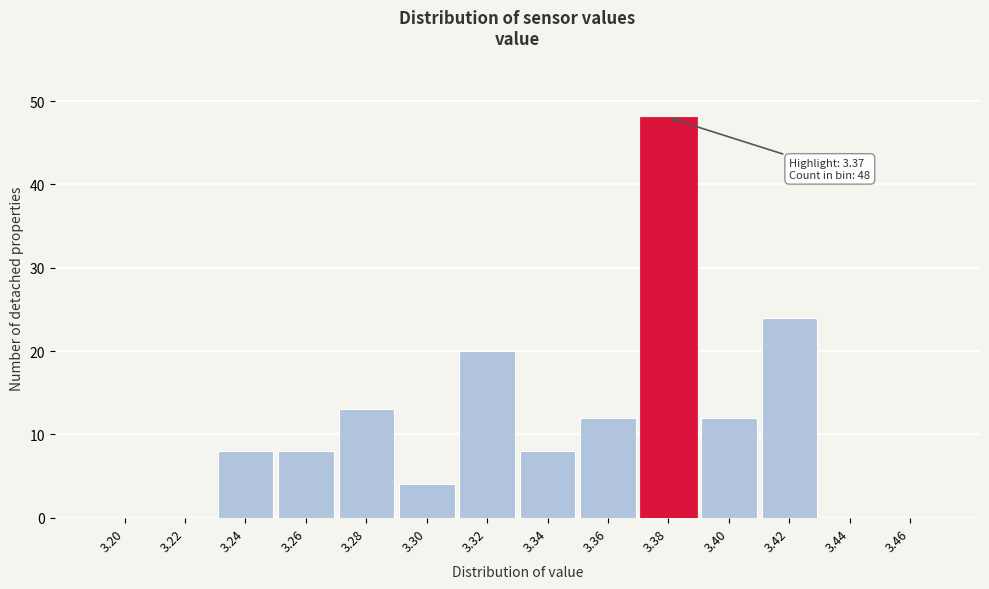

Over which range of the x-axis is the bar tallest?

3.37 to 3.39